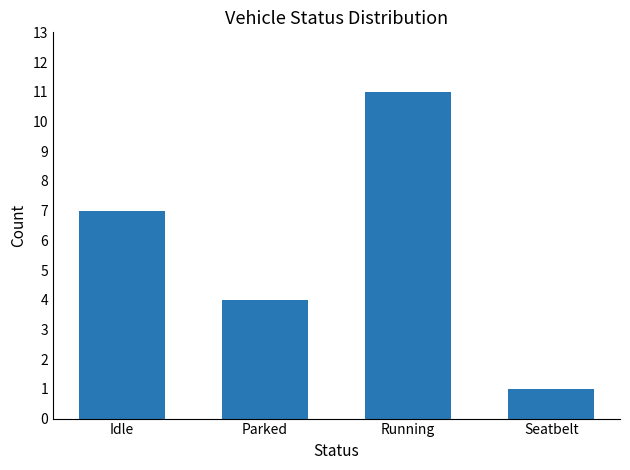

List the labels in order of value, largest first.

Running, Idle, Parked, Seatbelt